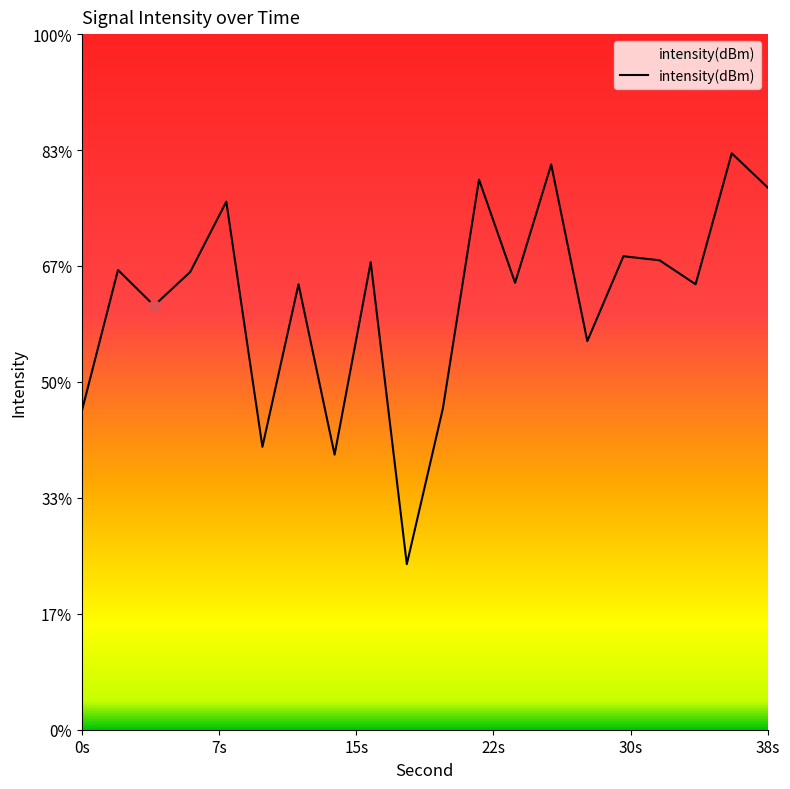

Does the chart have visible grid lines?

No